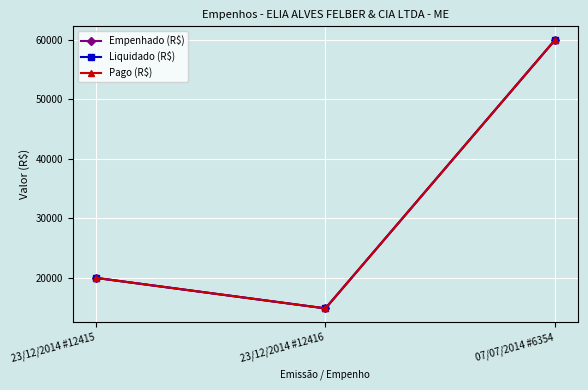

What is the label of the 3rd point from the left?

07/07/2014 #6354